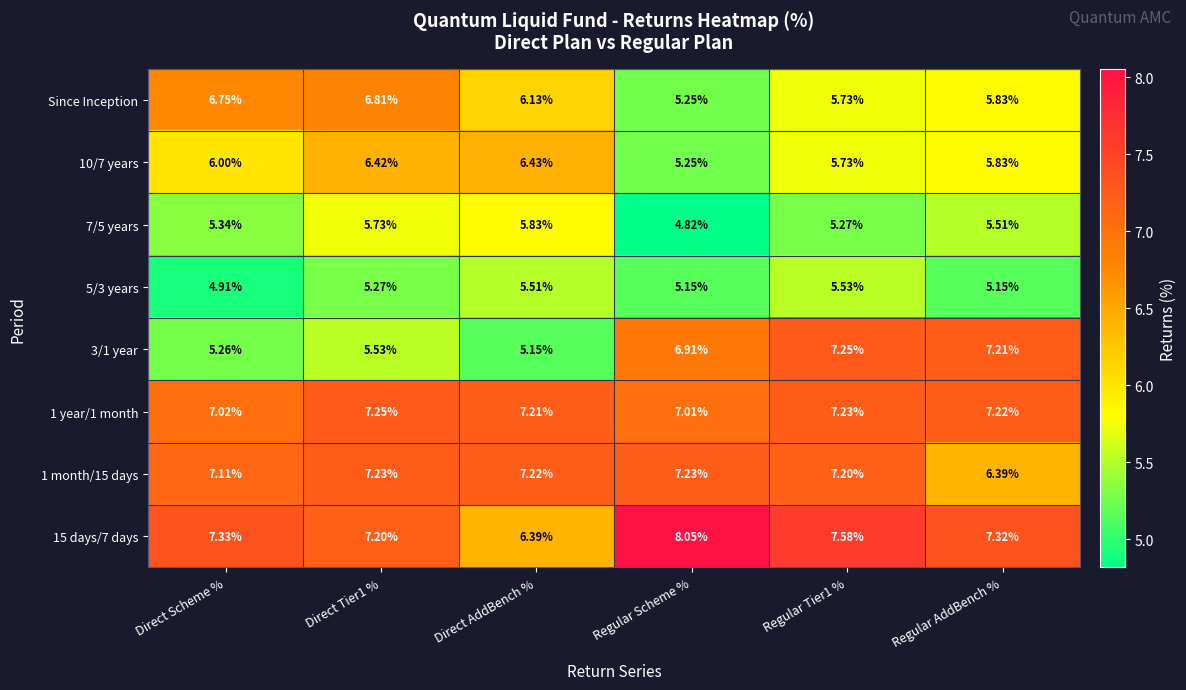

Count the number of categories in the chart.

6